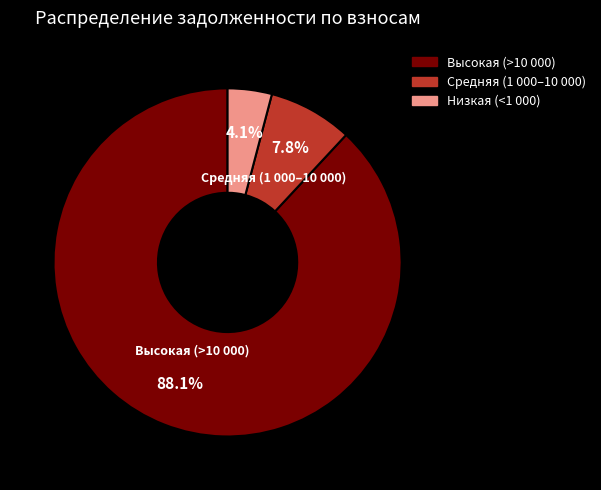

Combined, do Низкая (<1 000) and Средняя (1 000–10 000) account for over 50%?

No